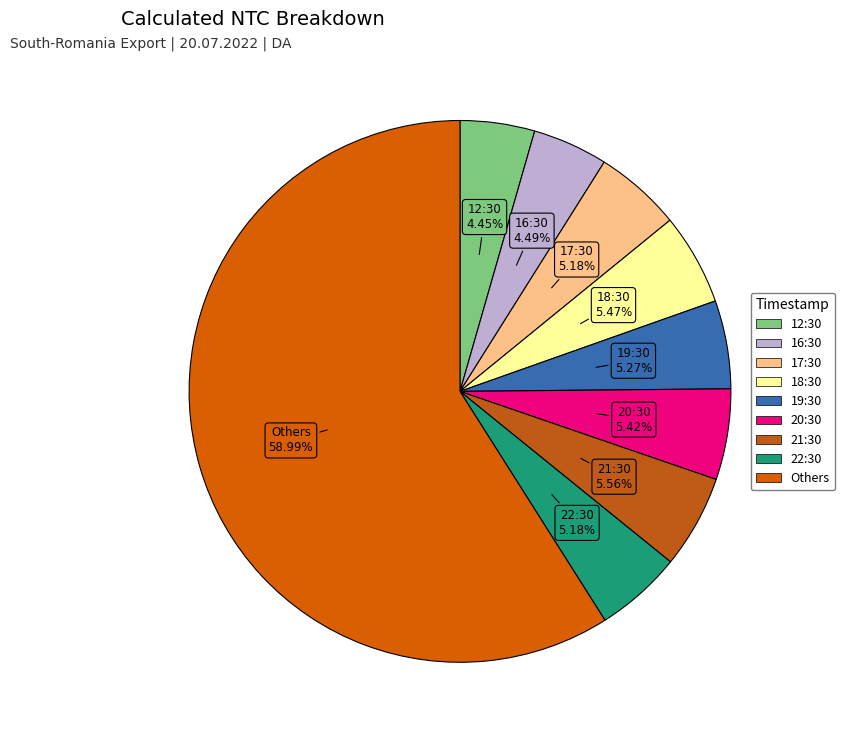

Count the number of slices in the pie.

9